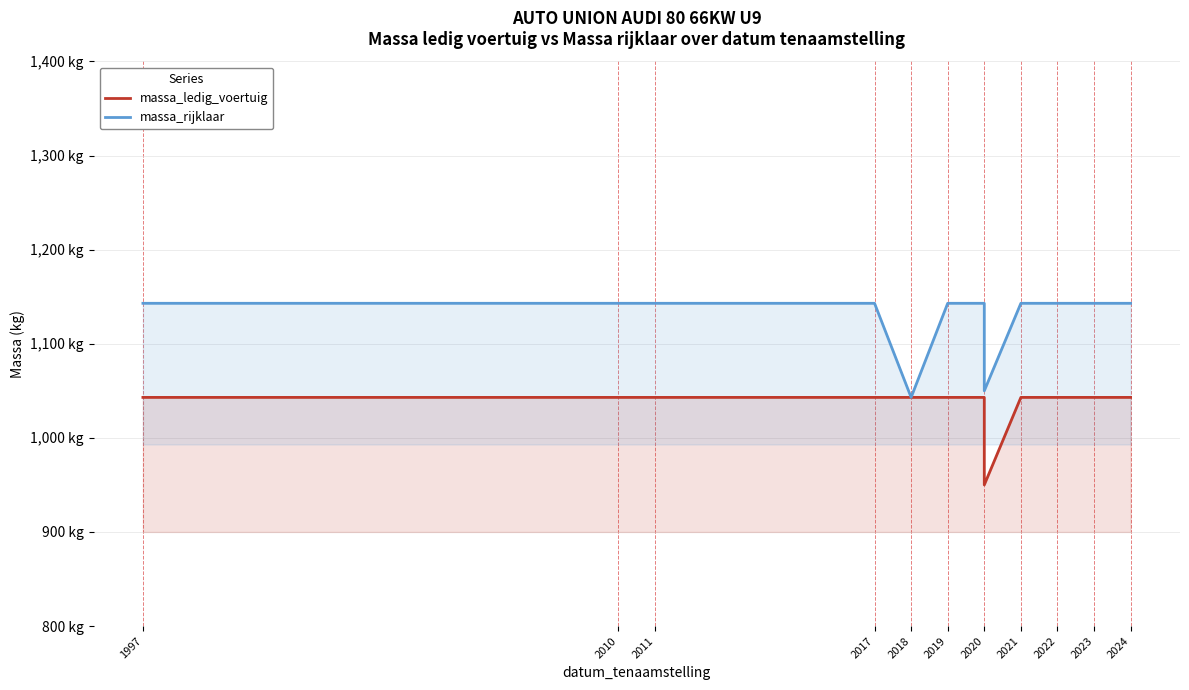

Reading left to right, list all the values displayed in this chart.

massa_ledig_voertuig: 1043	1043	1043	1043	1043	1043	1043	1043	1043	1043	950	1043	1043	1043	1043	1043	1043	1043	1043	1043
massa_rijklaar: 1143	1143	1143	1143	1043	1143	1143	1143	1143	1143	1050	1143	1143	1143	1143	1143	1143	1143	1143	1143